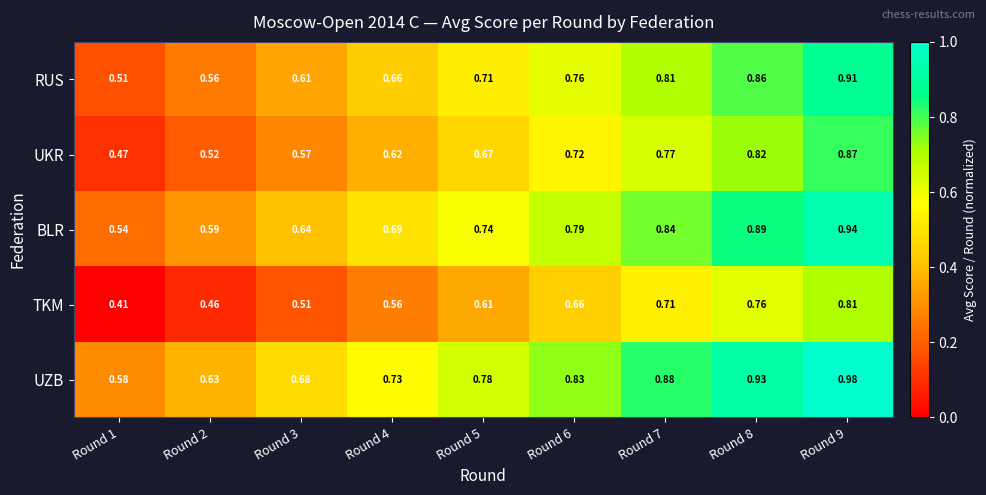

Which series has the largest total across all categories?

UZB